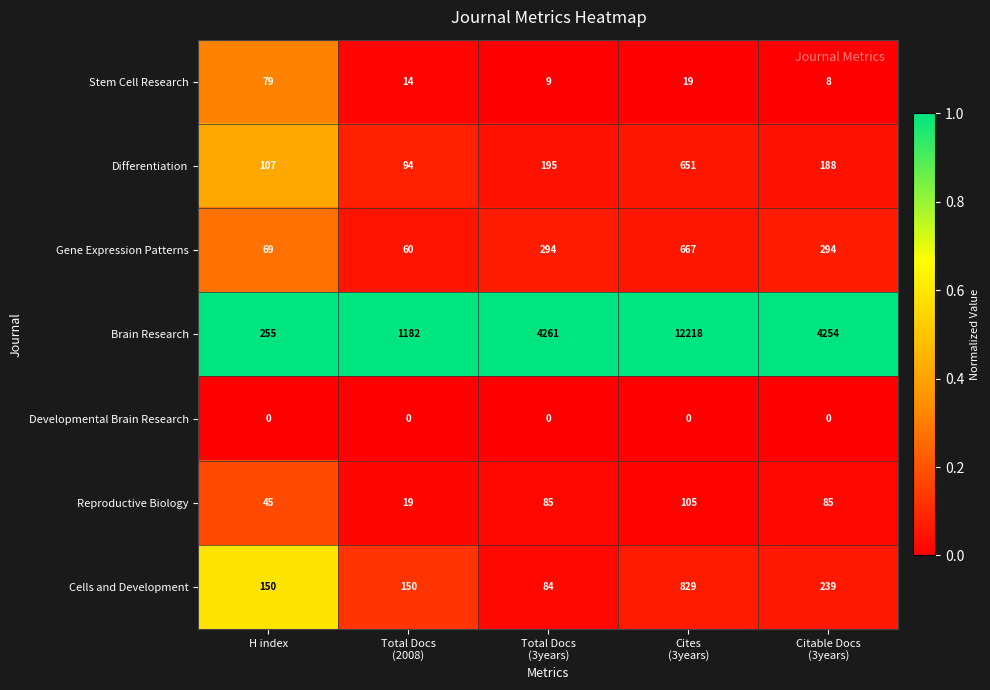

Is it true that Gene Expression Patterns equals 69 at H index?

True